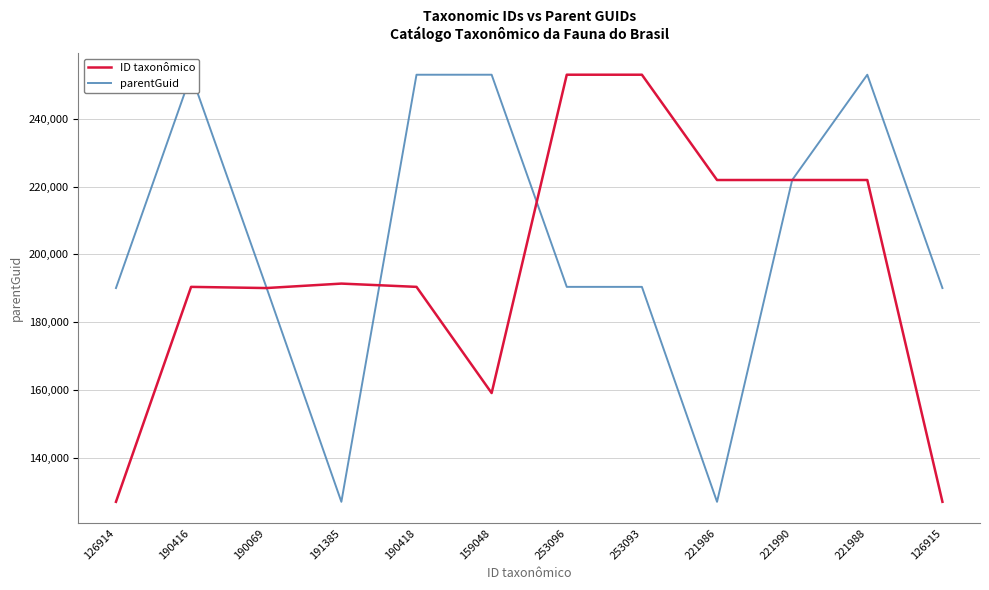

What position from the right is 190418?

8